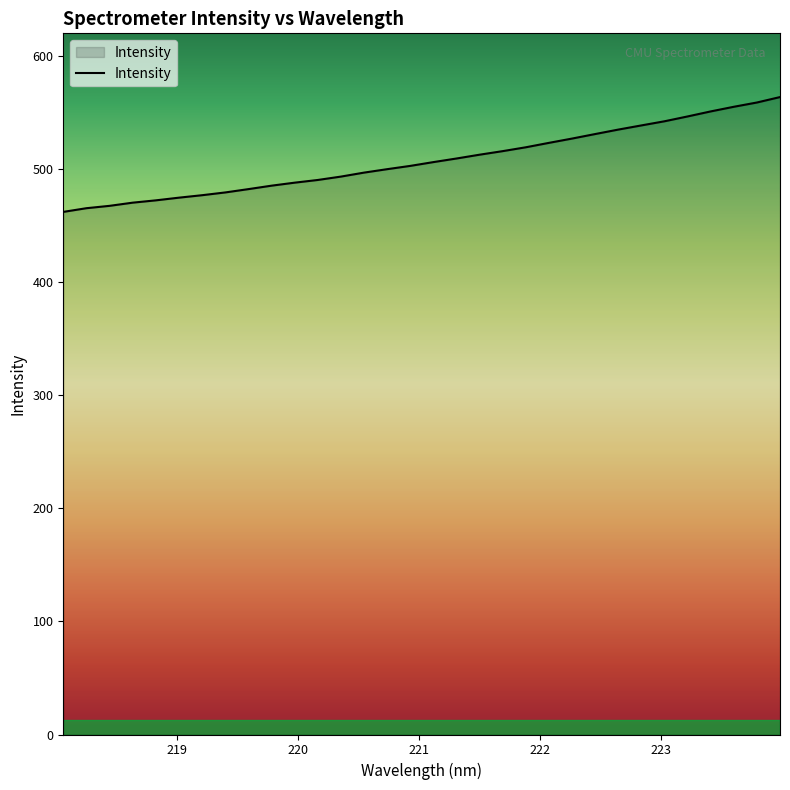

What is the smallest value displayed?

461.8